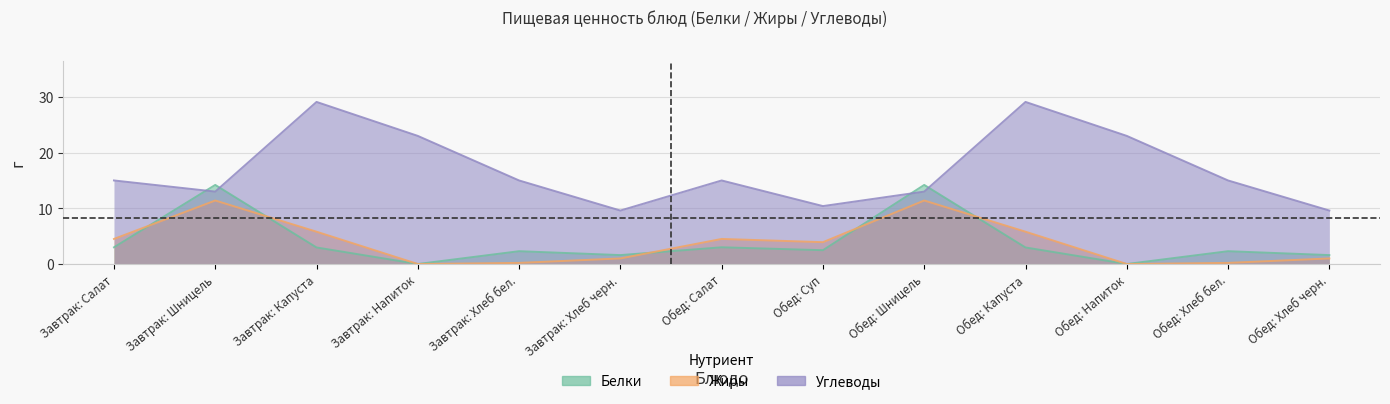

Rank the series at Обед: Напиток from lowest to highest value.

Белки, Жиры, Углеводы